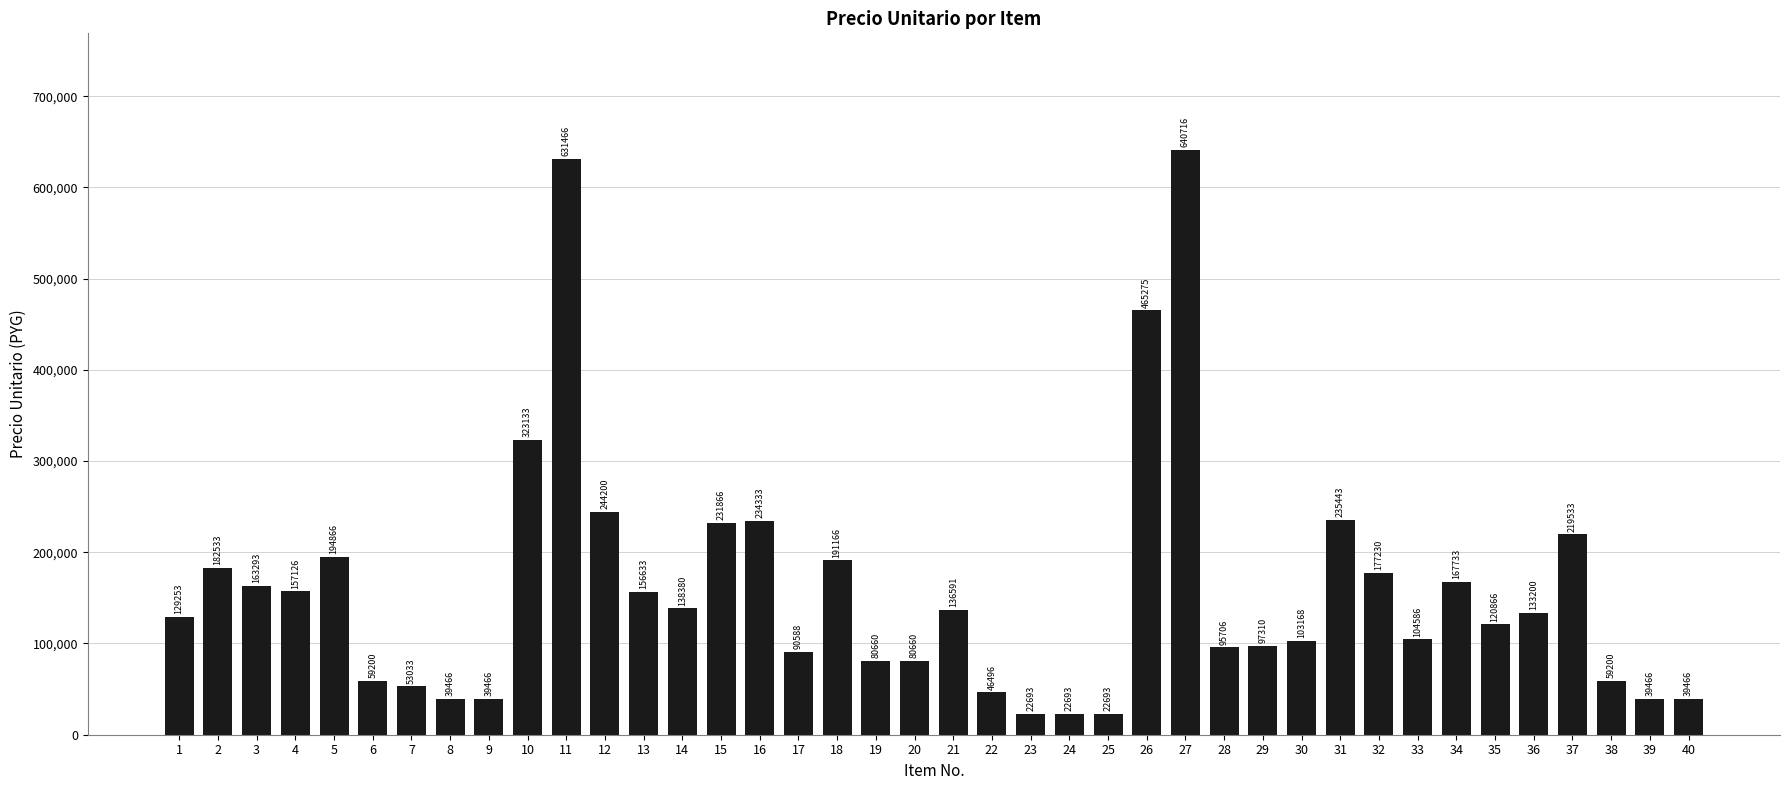

Reading left to right, what are all the values shown in this chart?

1=129253	2=182533	3=163293	4=157126	5=194866	6=59200	7=53033	8=39466	9=39466	10=323133	11=631466	12=244200	13=156633	14=138380	15=231866	16=234333	17=90588	18=191166	19=80660	20=80660	21=136591	22=46496	23=22693	24=22693	25=22693	26=465275	27=640716	28=95706	29=97310	30=103168	31=235443	32=177230	33=104586	34=167733	35=120866	36=133200	37=219533	38=59200	39=39466	40=39466